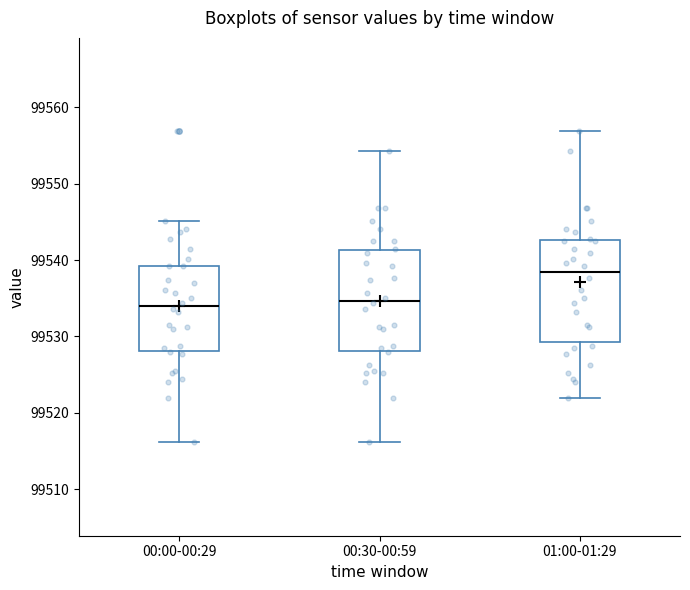

Reading left to right, transcribe this box plot: for each box, give where its median line is, the range the box spans, and where its two whiskers end, as read against the y-axis. The values are not printed on the chart, so give them approximately, as read against the axis.

00:00-00:29: median 99534, box 99528 to 99539, whiskers 99516 to 99545
00:30-00:59: median 99535, box 99528 to 99541, whiskers 99516 to 99554
01:00-01:29: median 99538, box 99529 to 99543, whiskers 99522 to 99557